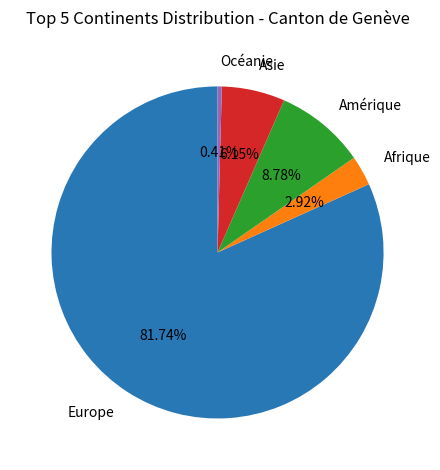

Approximately how many times larger is the value at Europe compared to Afrique?

28.0